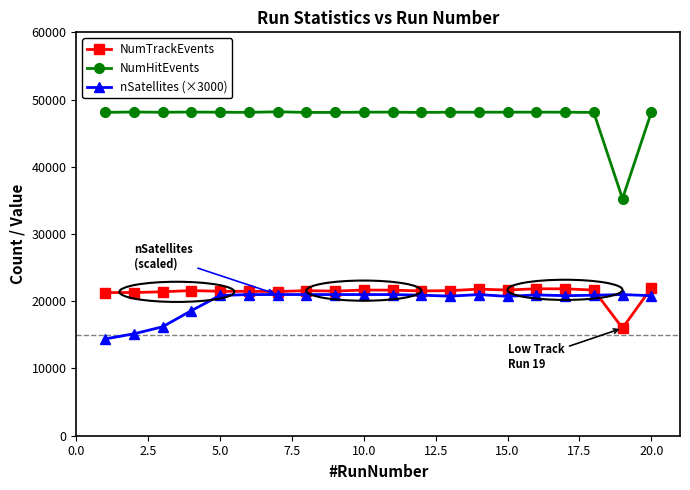

True or false: nSatellites (×3000) and NumHitEvents intersect in this chart.

False